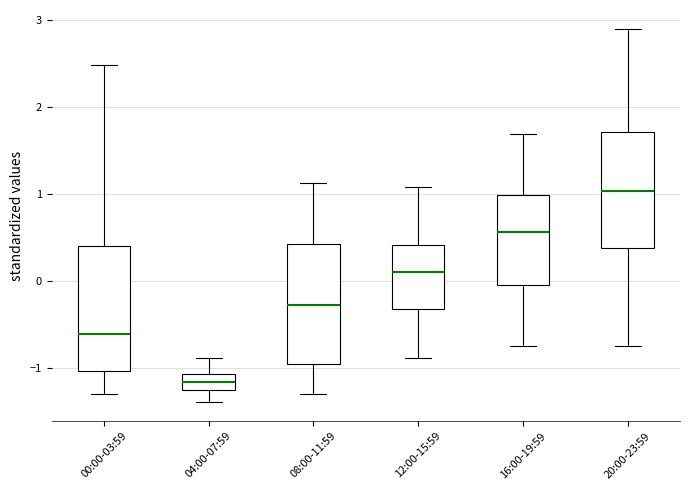

Reading left to right, transcribe this box plot: for each box, give where its median line is, the range the box spans, and where its two whiskers end, as read against the y-axis. The values are not printed on the chart, so give them approximately, as read against the axis.

00:00-03:59: median -0.6, box -1.0 to 0.4, whiskers -1.3 to 2.5
04:00-07:59: median -1.2, box -1.3 to -1.1, whiskers -1.4 to -0.9
08:00-11:59: median -0.3, box -1.0 to 0.4, whiskers -1.3 to 1.1
12:00-15:59: median 0.1, box -0.3 to 0.4, whiskers -0.9 to 1.1
16:00-19:59: median 0.6, box 0.0 to 1.0, whiskers -0.7 to 1.7
20:00-23:59: median 1.0, box 0.4 to 1.7, whiskers -0.7 to 2.9